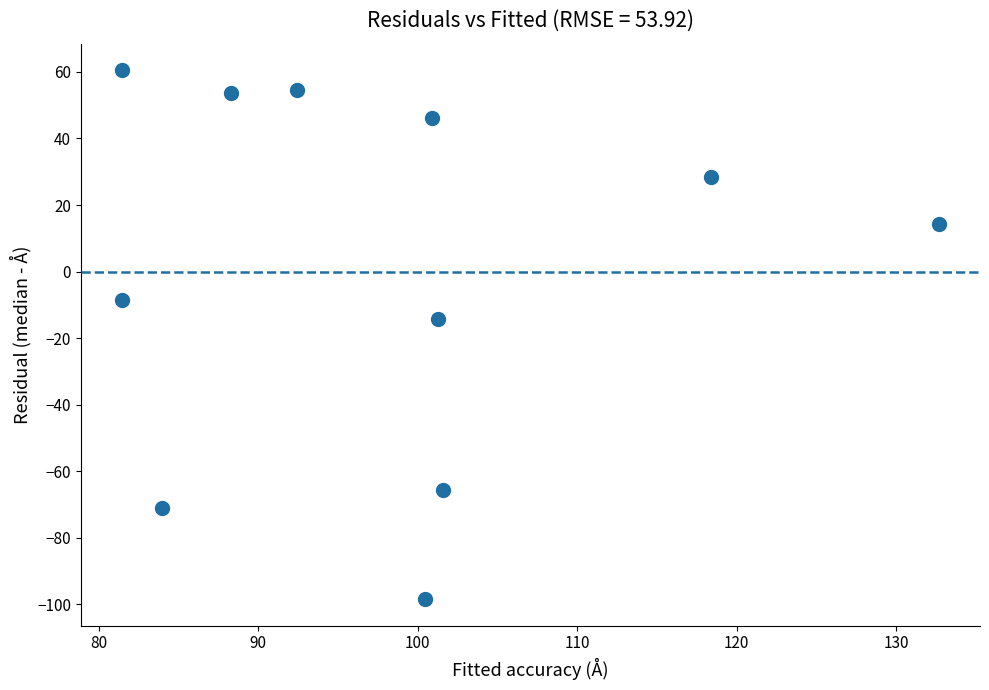

What Y value in the scatter plot is closest to -18?

-14.3